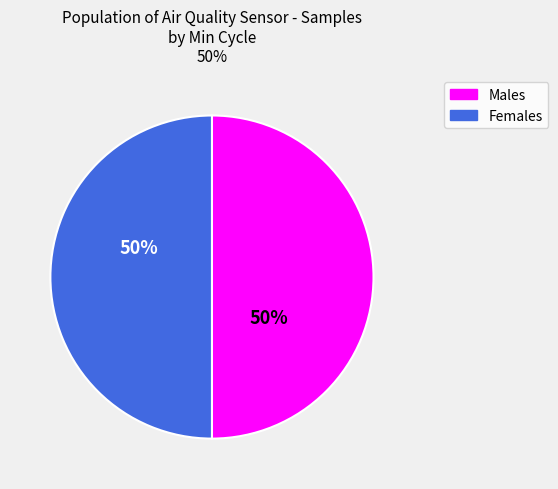

To the nearest percent, what is the average slice percentage?

50%